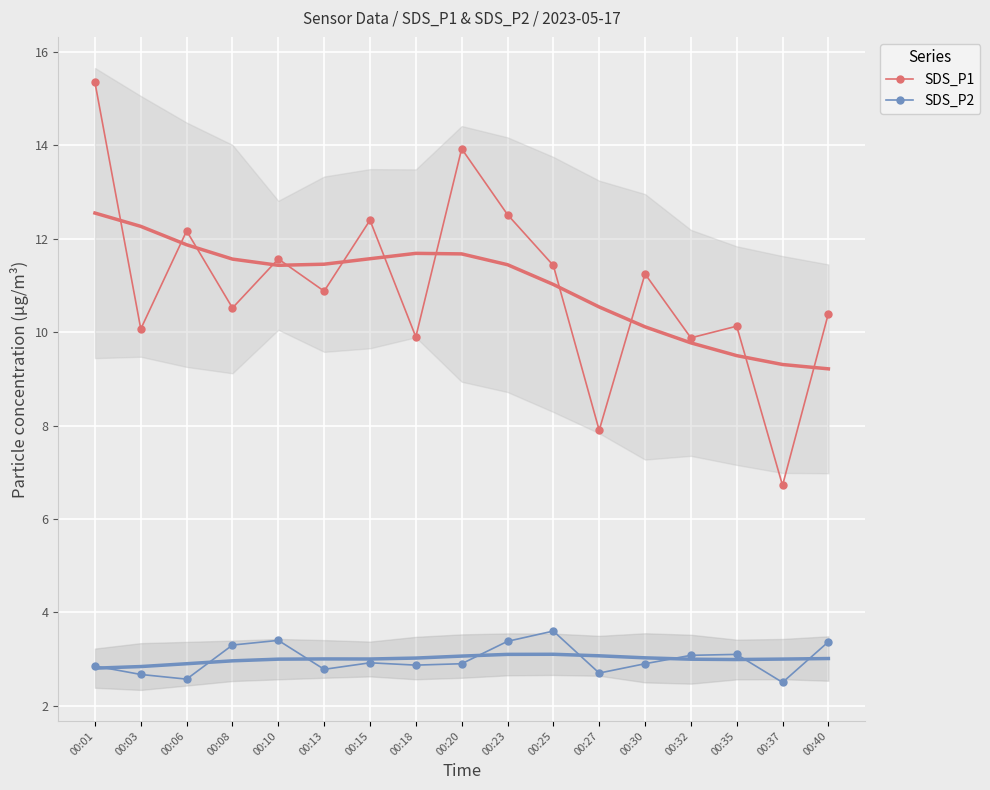

What is the sum of the SDS_P2 values at 00:37 and 00:30?

5.4